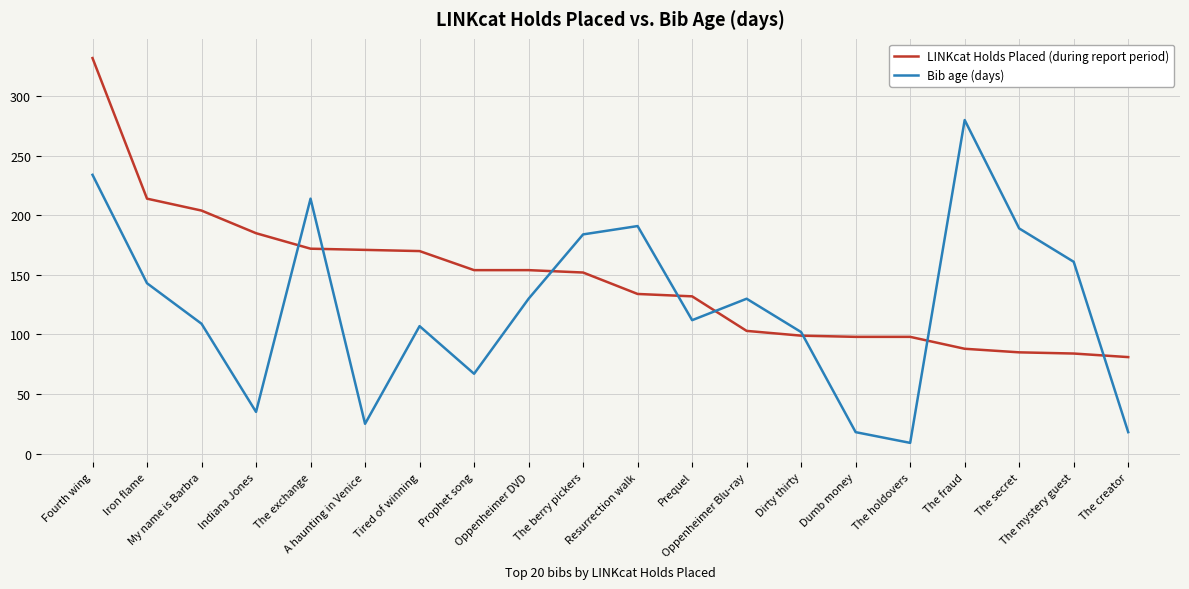

Where does the LINKcat Holds Placed (during report period) series first go above 152?

Fourth wing